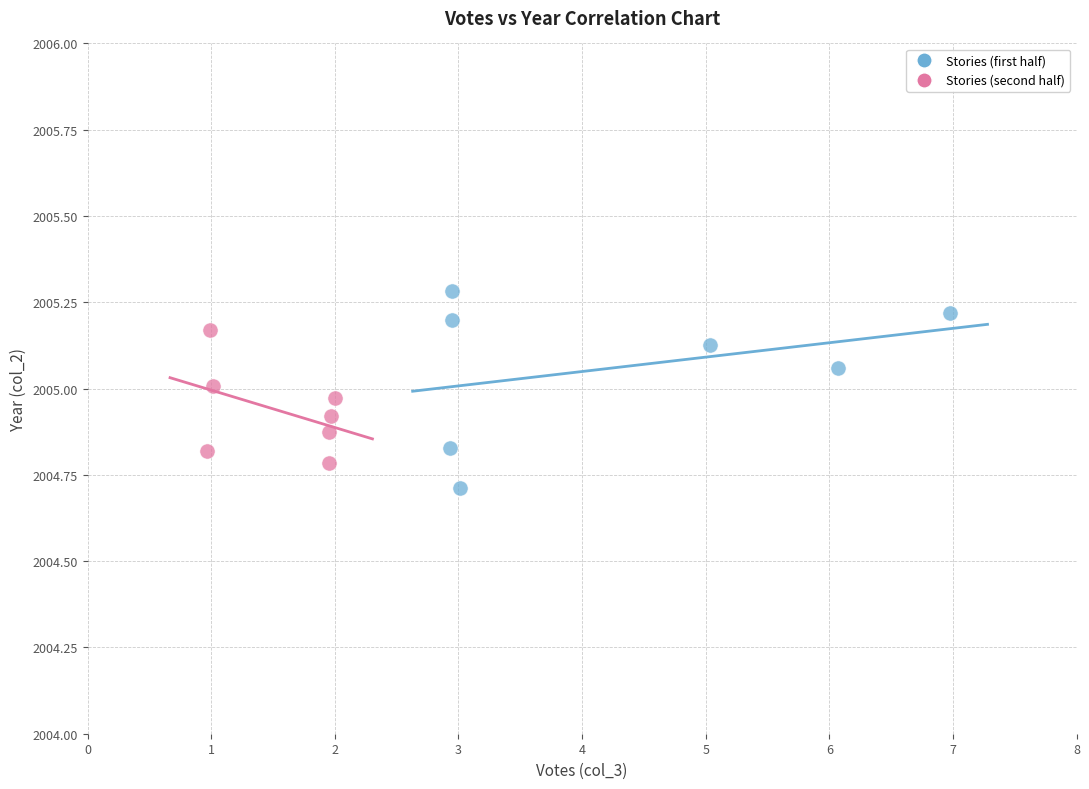

Which series has the largest Y range (max minus min)?

Stories (first half)